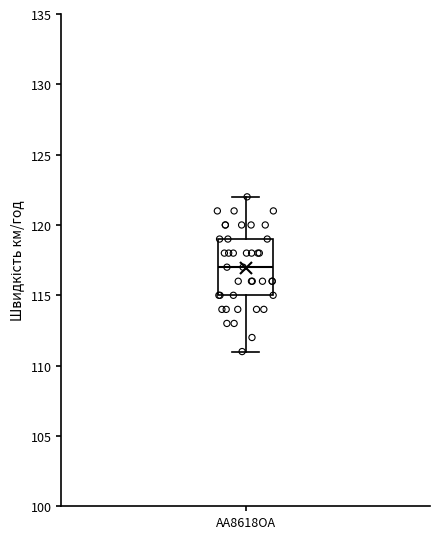

Where does the lower whisker of the box for AA8618OA end on the y-axis? The values are not printed on the chart, so give them approximately, as read against the axis.

111